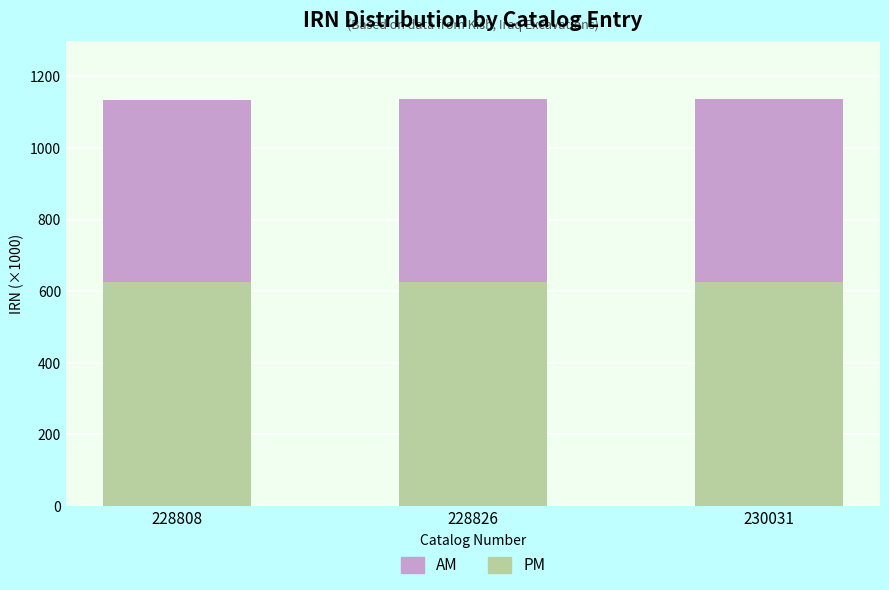

What is the total value across all series at 230031?

1136.5